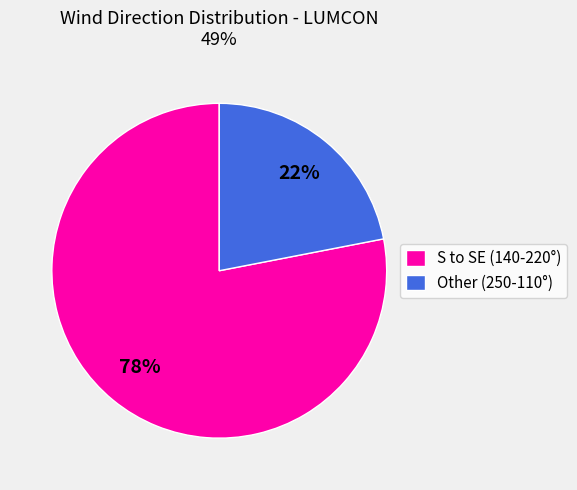

How many slices are in this pie chart?

2